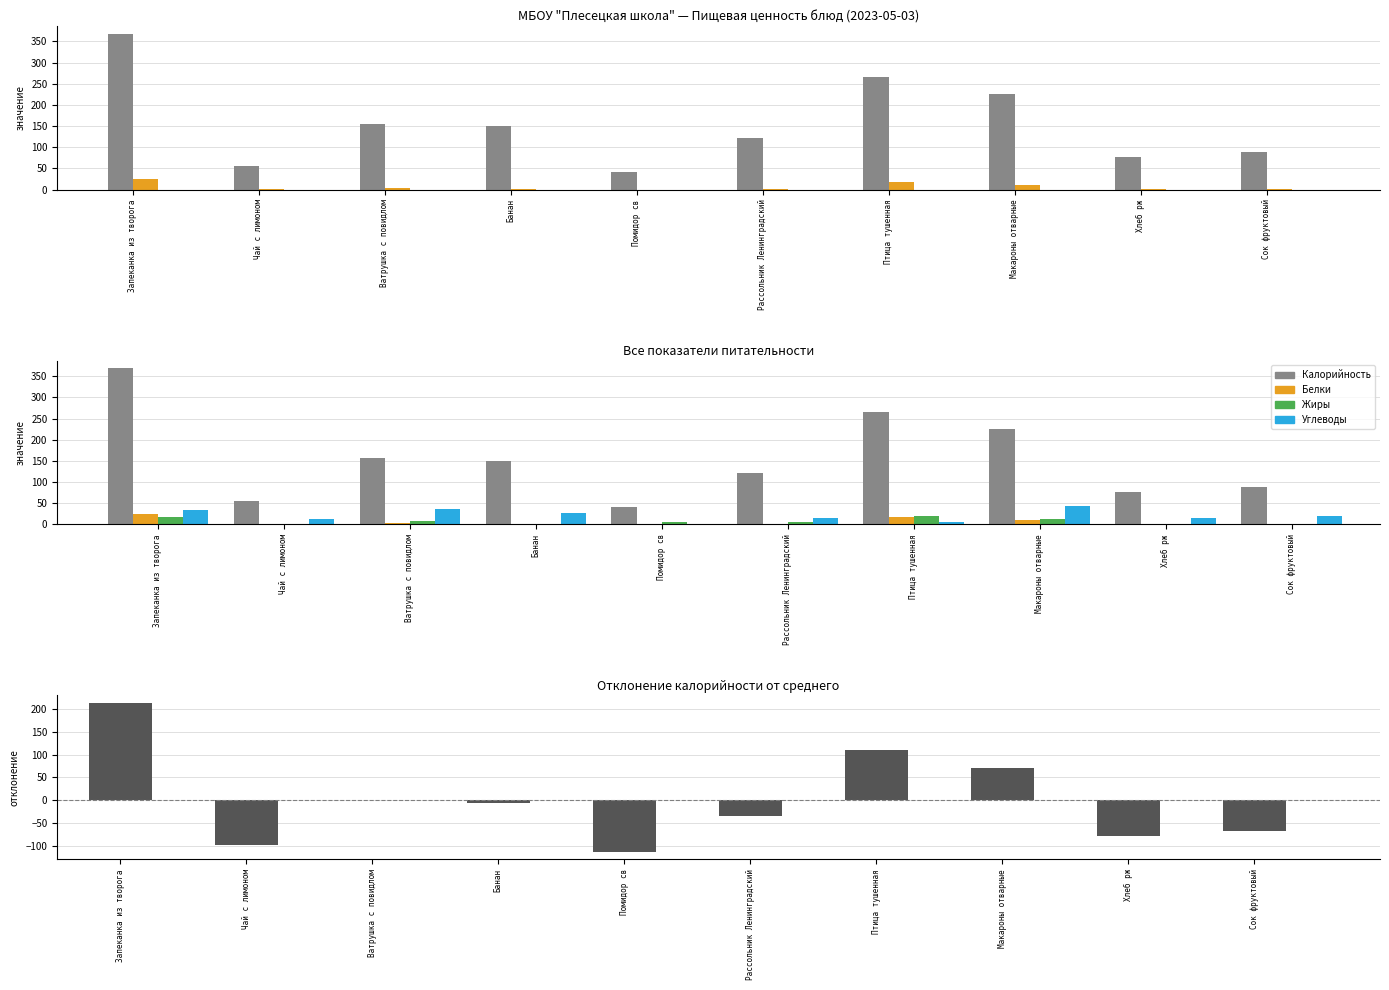

Reading left to right, extract all data points from this chart.

Калорийность: Запеканка из творога=368.5	Чай с лимоном=56.0	Ватрушка с повидлом=155.9	Банан=150.0	Помидор св=42.0	Рассольник Ленинградский=120.8	Птица тушенная=265.5	Макароны отварные=226.5	Хлеб рж=77.2	Сок фруктовый=88.0
Белки: Запеканка из творога=23.8	Чай с лимоном=0.2	Ватрушка с повидлом=4.4	Банан=1.0	Помидор св=0.0	Рассольник Ленинградский=2.1	Птица тушенная=17.5	Макароны отварные=10.9	Хлеб рж=2.0	Сок фруктовый=1.0
Жиры: Запеканка из творога=17.4	Чай с лимоном=0.0	Ватрушка с повидлом=7.1	Банан=0.0	Помидор св=5.0	Рассольник Ленинградский=5.1	Птица тушенная=19.1	Макароны отварные=13.7	Хлеб рж=0.4	Сок фруктовый=0.0
Углеводы: Запеканка из творога=33.1	Чай с лимоном=13.6	Ватрушка с повидлом=36.8	Банан=28.0	Помидор св=2.0	Рассольник Ленинградский=16.3	Птица тушенная=6.2	Макароны отварные=44.4	Хлеб рж=16.0	Сок фруктовый=20.8